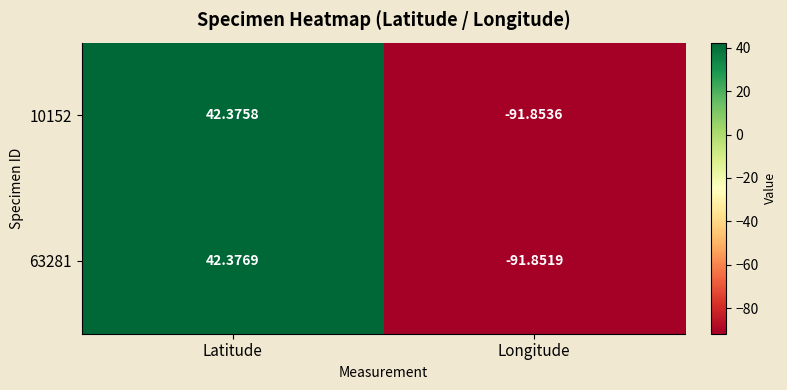

Which category has the highest value in the 63281 series?

Latitude